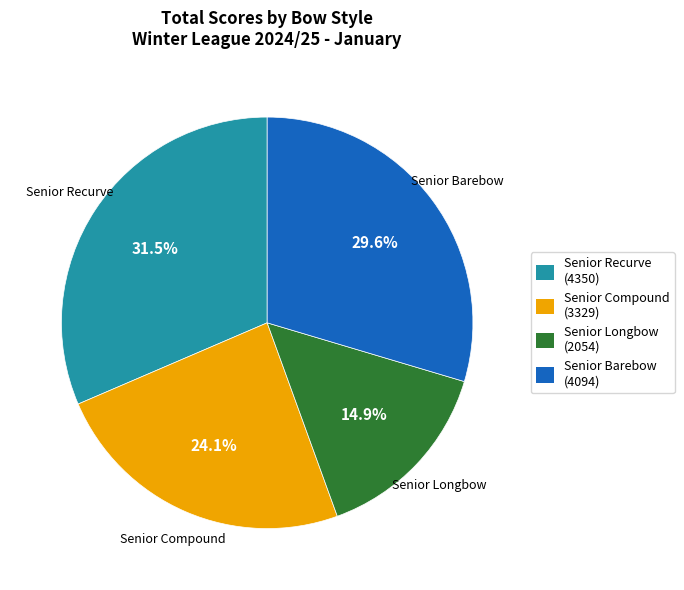

How many segments does this pie chart have?

4